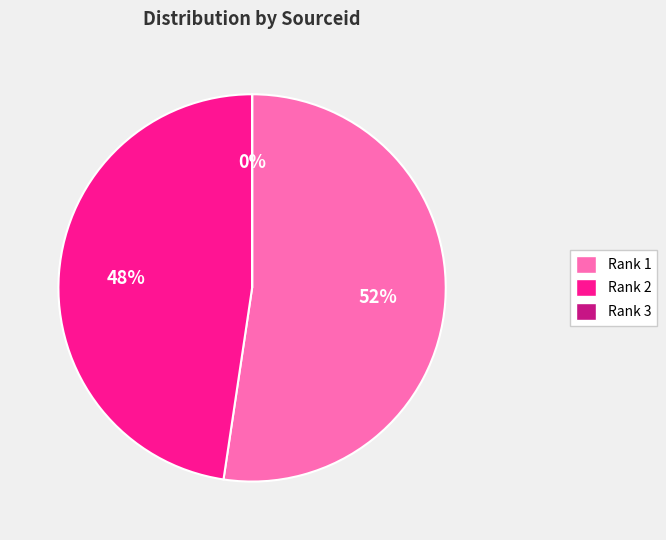

Do Rank 1 and Rank 2 together represent more than half of the pie?

Yes